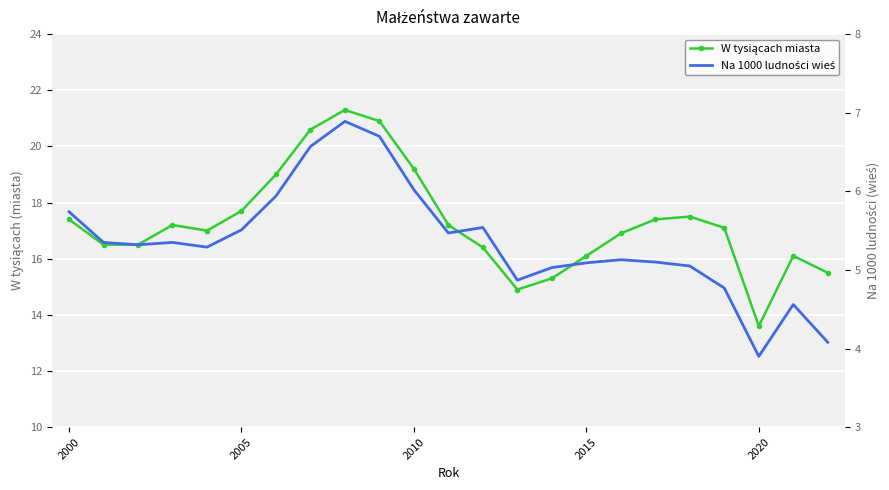

What is the minimum value shown in the chart?

3.9